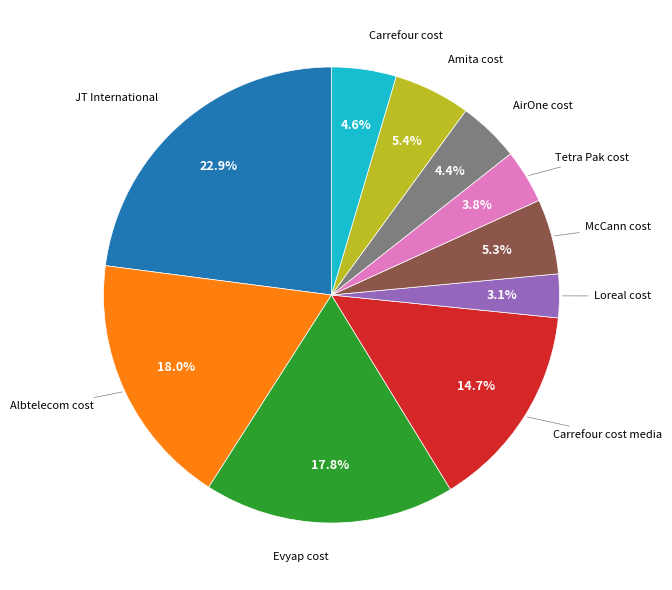

True or false: McCann cost accounts for 20% of the total.

False